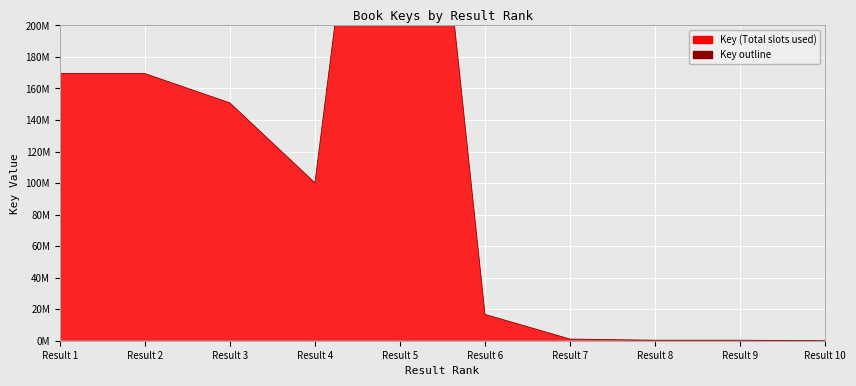

How many points are higher than both their immediate neighbors (excluding endpoints)?

1